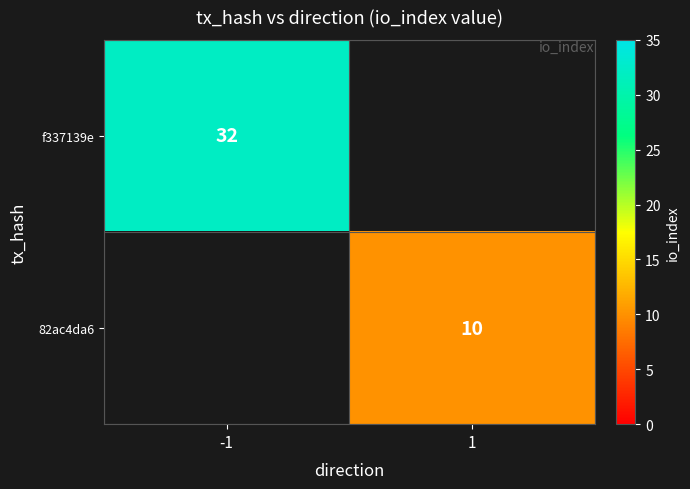

At how many categories does at least one series exceed 18?

1